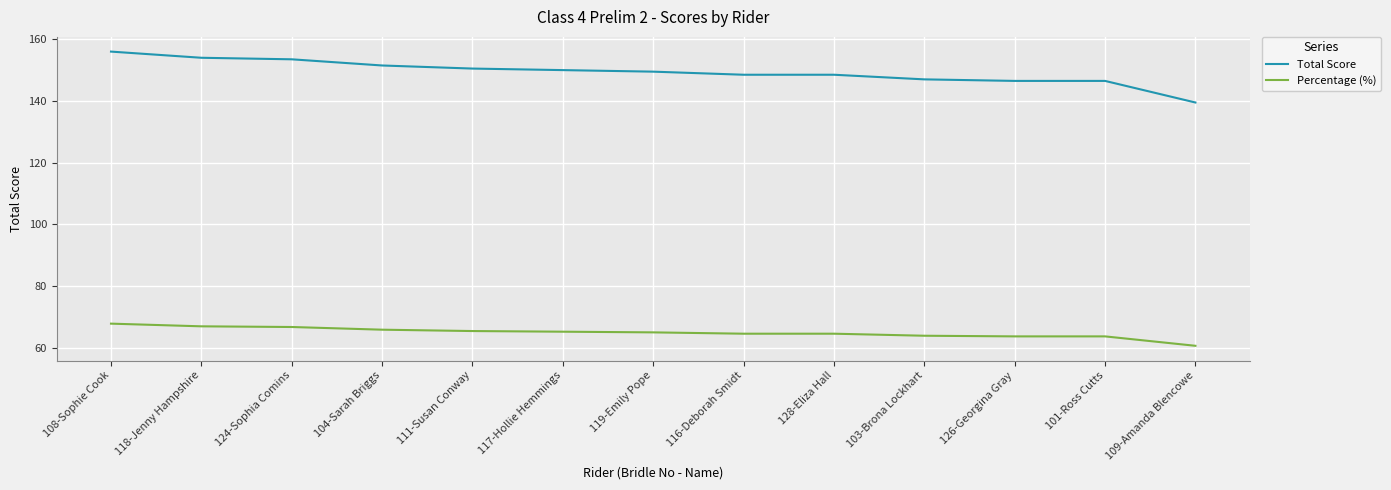

The value of Total Score at 116-Deborah Smidt is 148.5. True or false?

True